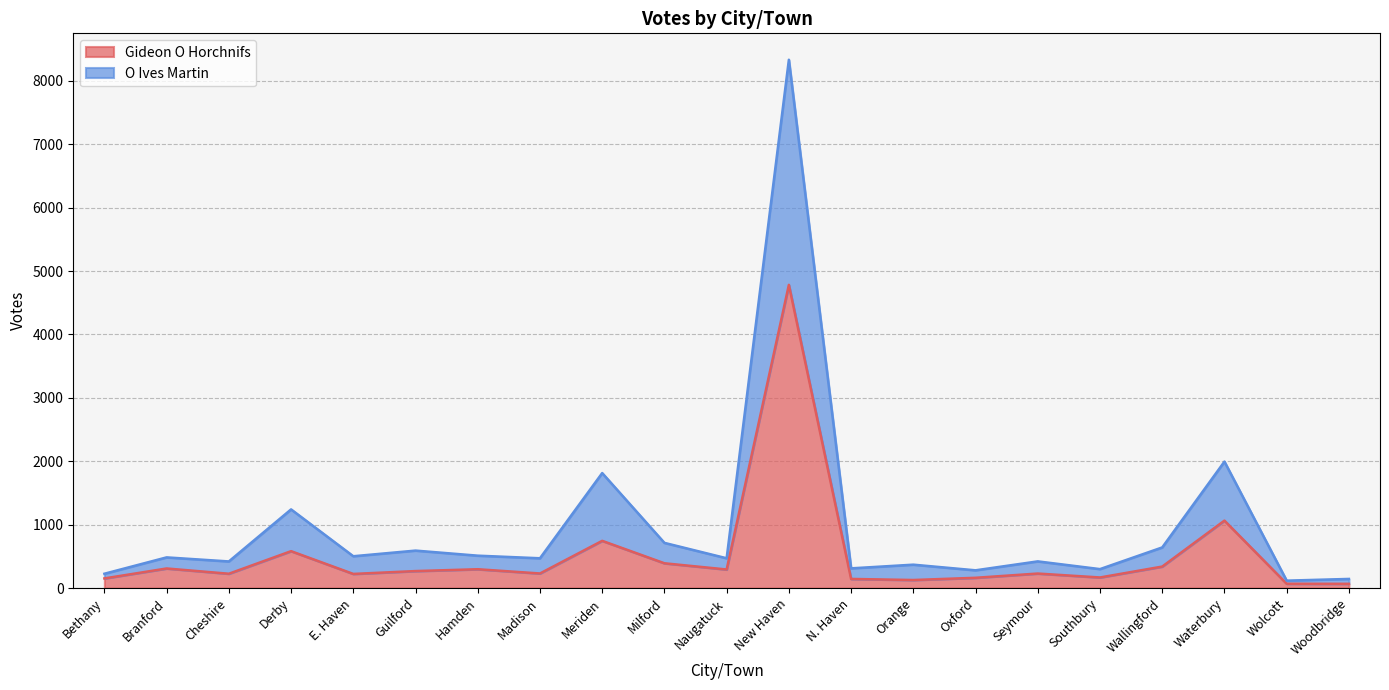

True or false: Gideon O Horchnifs and O Ives Martin cross at least once.

False